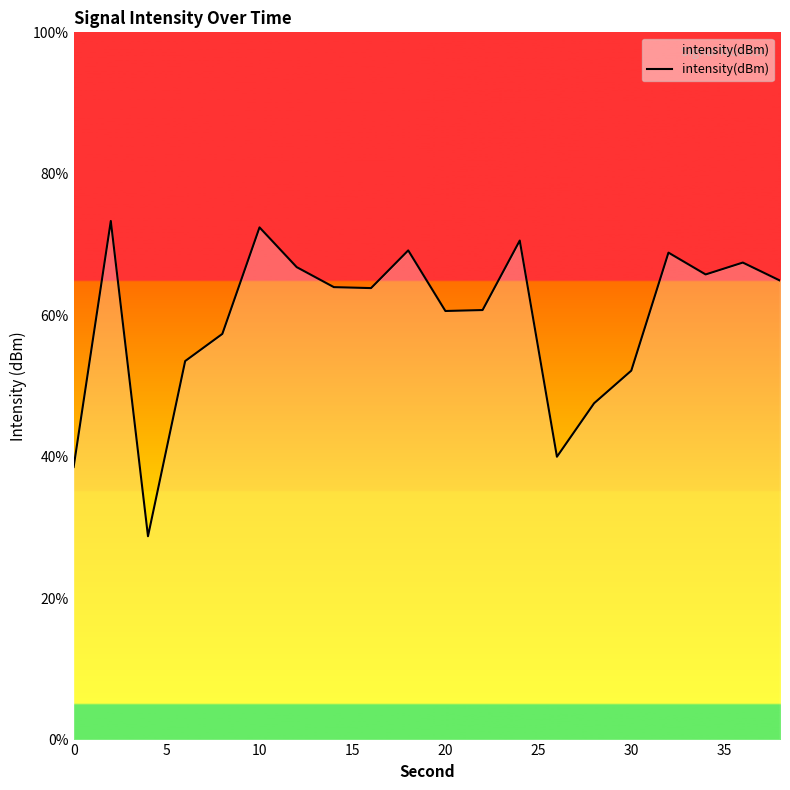

What is the difference between the maximum and minimum values?

44.6